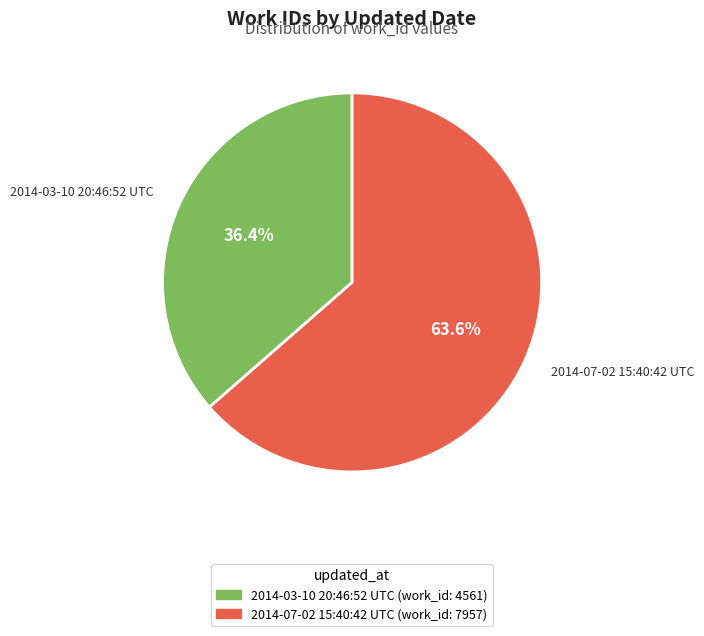

Between 2014-07-02 15:40:42 UTC and 2014-03-10 20:46:52 UTC, which is larger?

2014-07-02 15:40:42 UTC